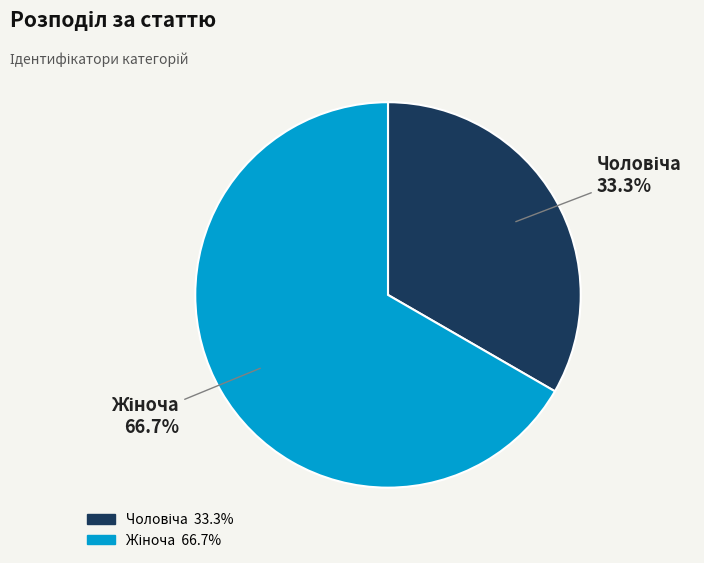

Count the number of slices in the pie.

2